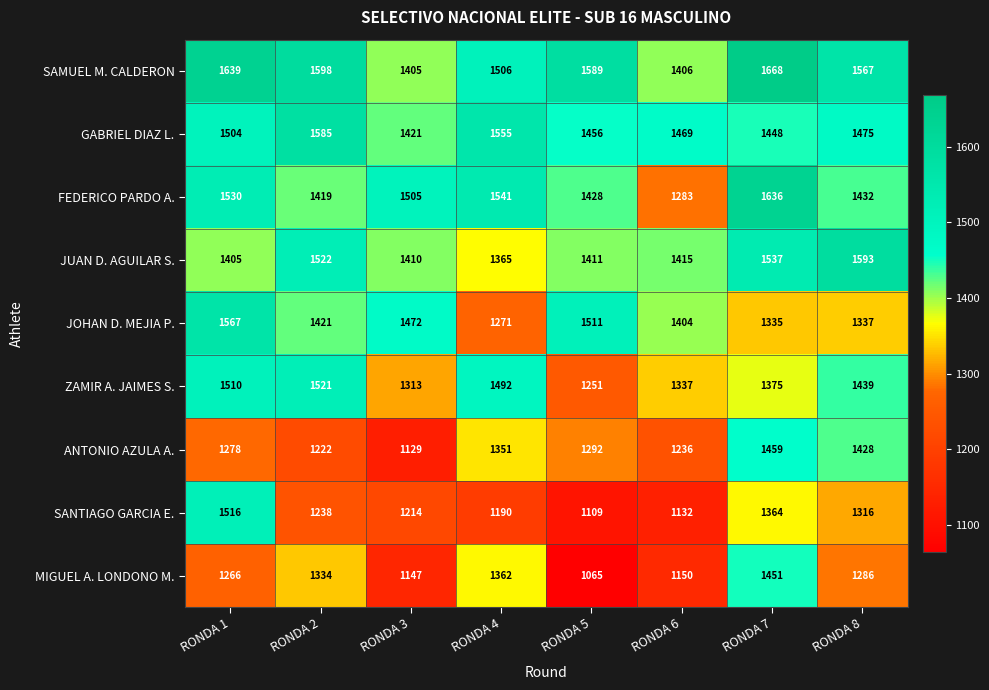

Rank the series by their maximum value, from lowest to highest.

MIGUEL A. LONDONO M., ANTONIO AZULA A., SANTIAGO GARCIA E., ZAMIR A. JAIMES S., JOHAN D. MEJIA P., GABRIEL DIAZ L., JUAN D. AGUILAR S., FEDERICO PARDO A., SAMUEL M. CALDERON